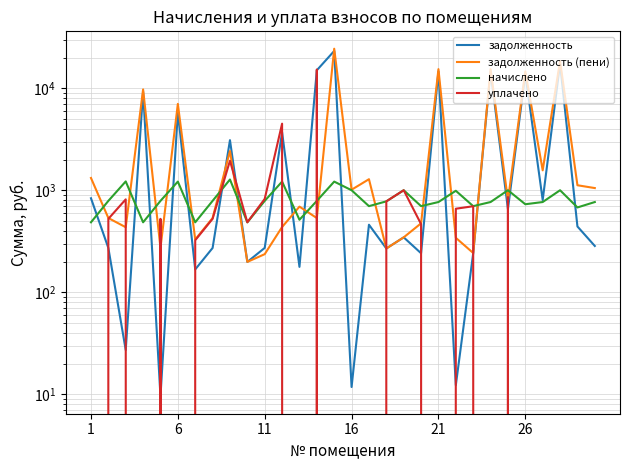

What are all the series names shown in the legend?

задолженность, задолженность (пени), начислено, уплачено